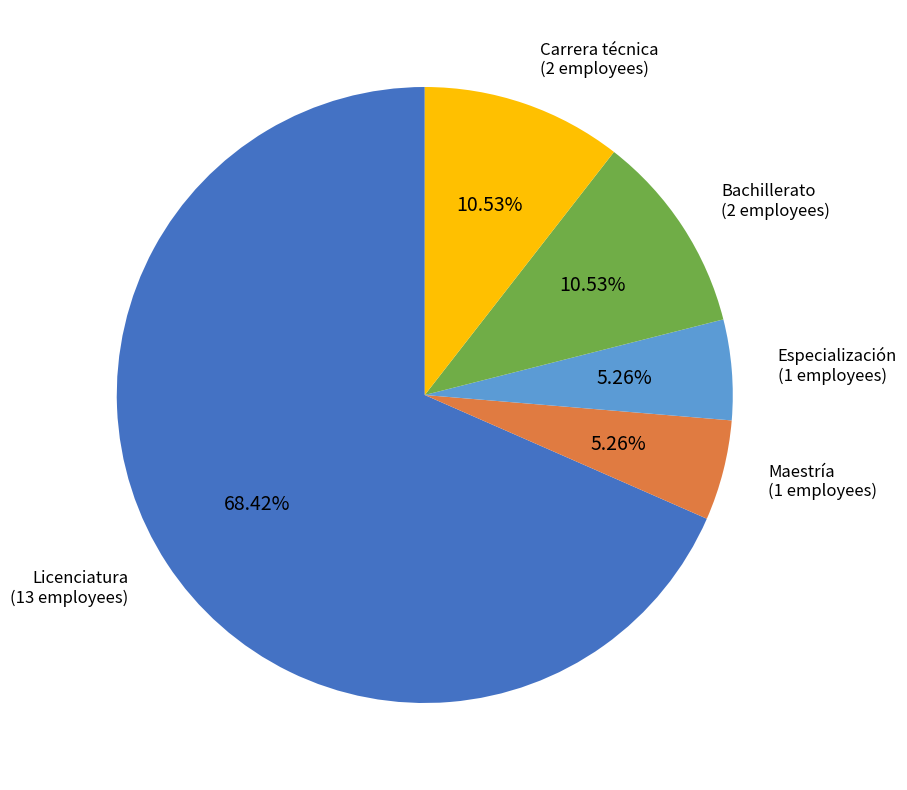

To the nearest percent, what is the combined percentage of Licenciatura and Carrera técnica?

79%